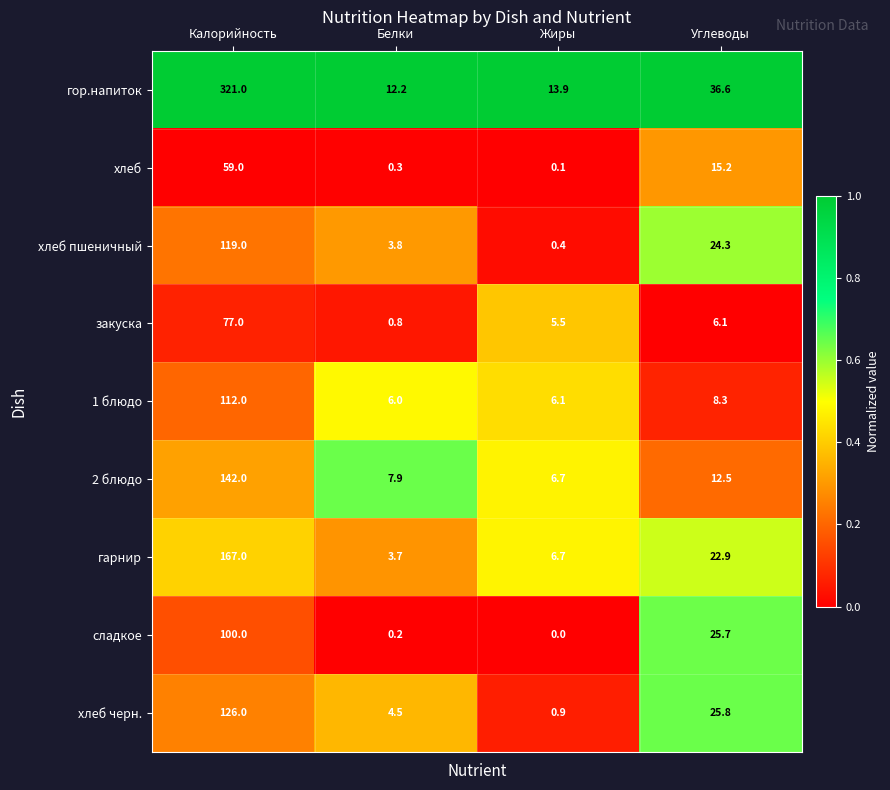

What is the sum of all сладкое values?

125.9